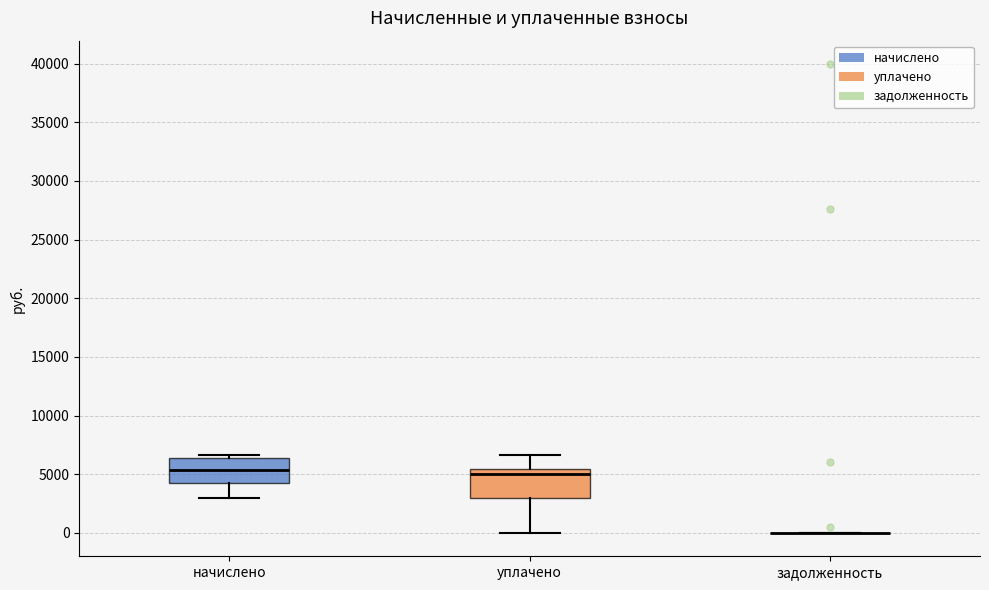

Reading left to right, transcribe this box plot: for each box, give where its median line is, the range the box spans, and where its two whiskers end, as read against the y-axis. The values are not printed on the chart, so give them approximately, as read against the axis.

начислено: median 5500, box 4500 to 6500, whiskers 3000 to 6500 (just above the box's upper edge)
уплачено: median 5000, box 3000 to 5500, whiskers 0 to 6500
задолженность: box collapsed to a line at 0, whiskers 0 to 0